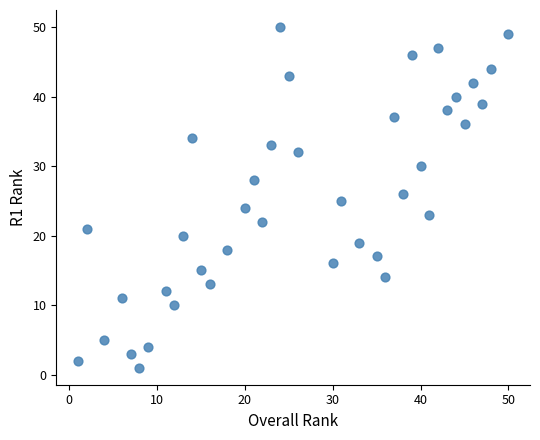

What is the range of X values (max minus min)?

49